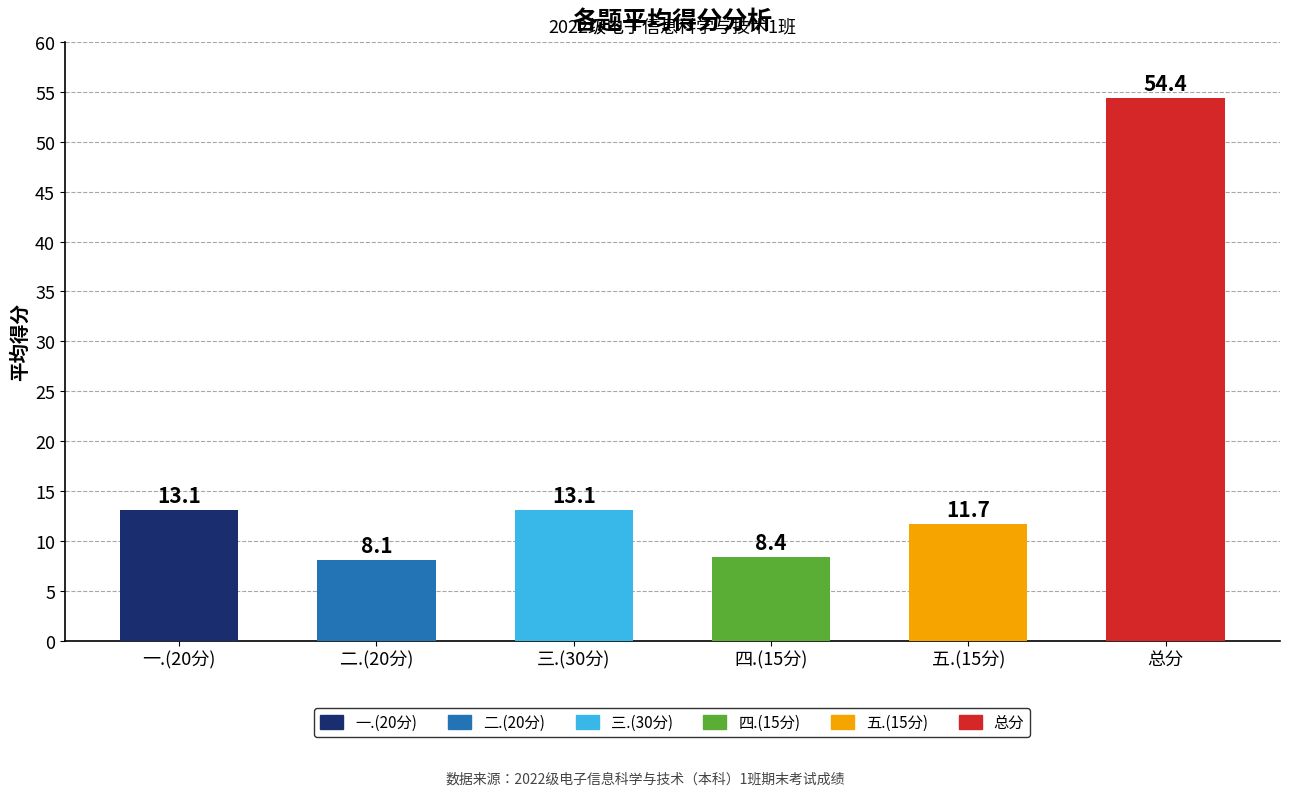

What are all the series names shown in the legend?

一.(20分), 二.(20分), 三.(30分), 四.(15分), 五.(15分), 总分